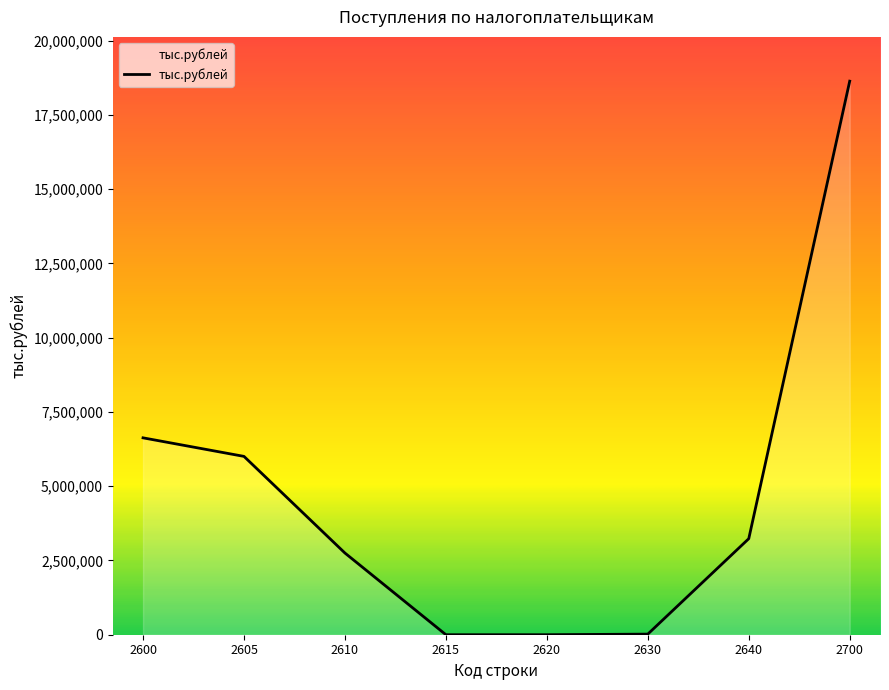

The chart shows a value of 9043727 at 2615. True or false?

False